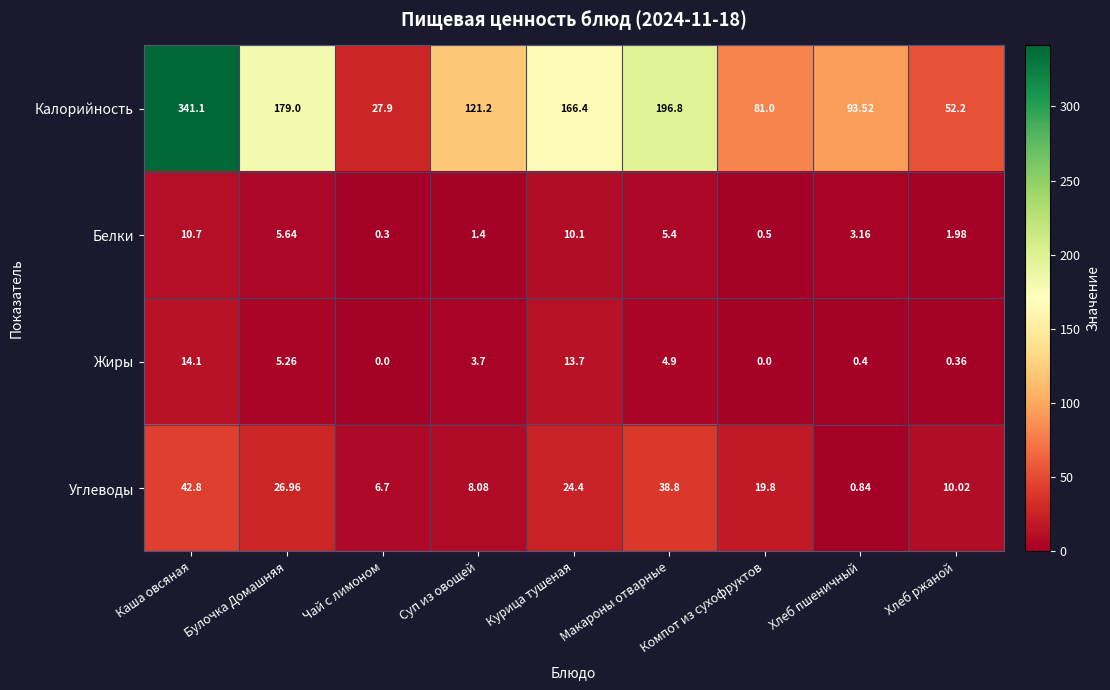

Where does the Белки series first go above 3?

Каша овсяная